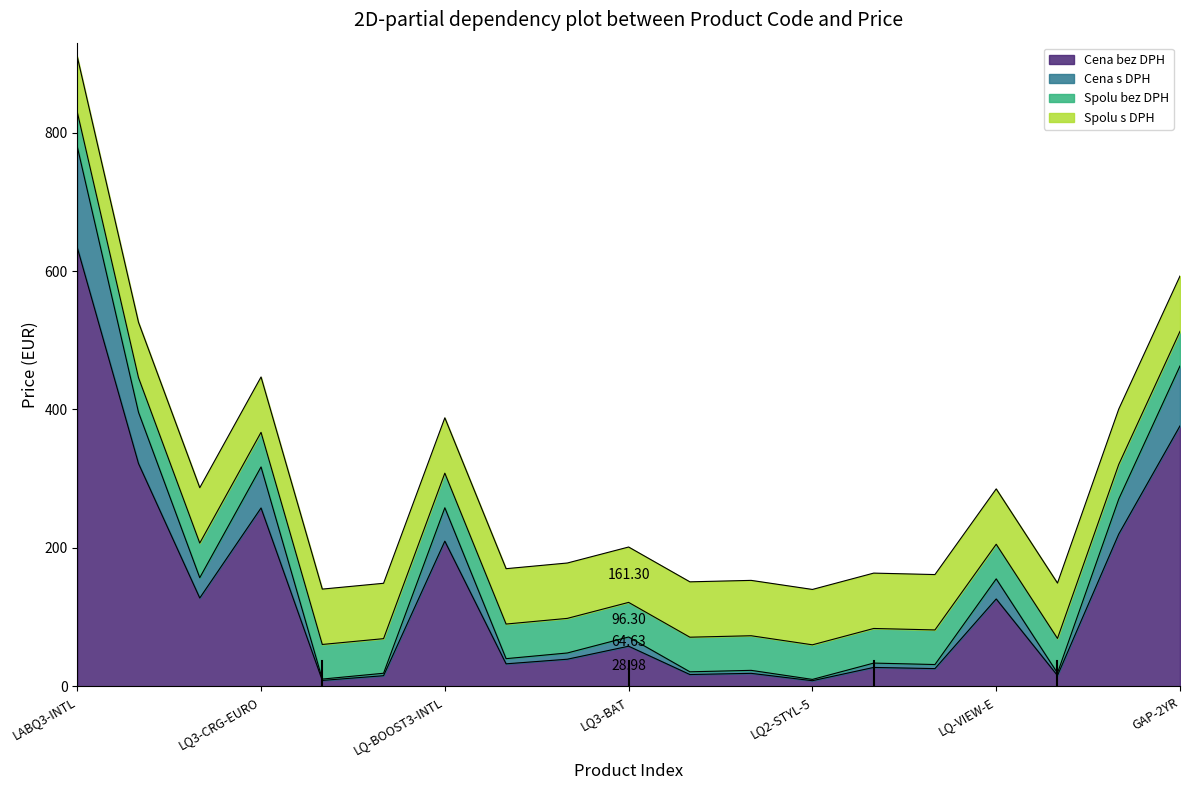

Which label corresponds to the smallest value in the chart?

LQ2-STYL-5